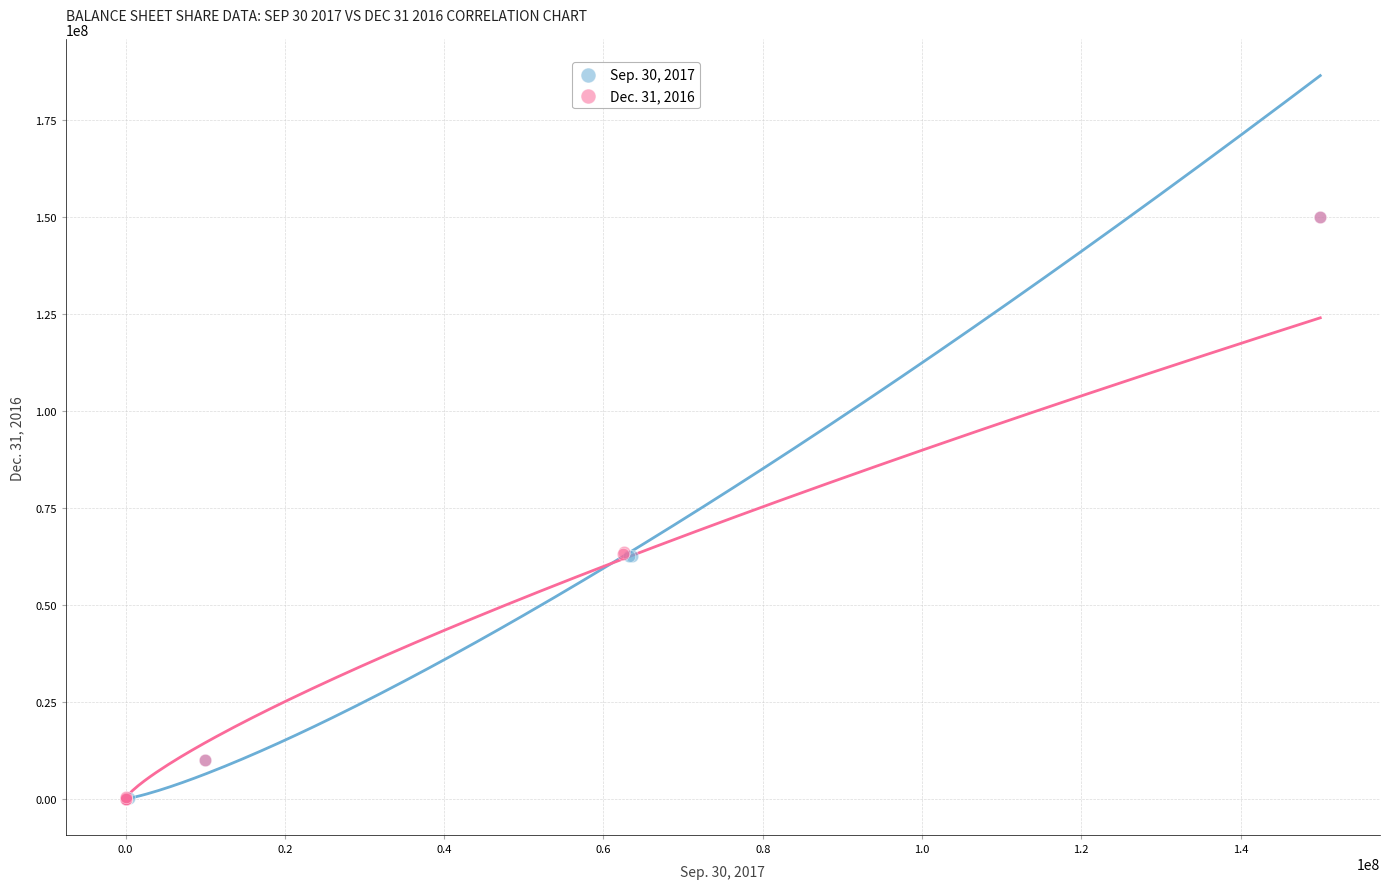

What are all the series names shown in the legend?

Sep. 30, 2017, Dec. 31, 2016